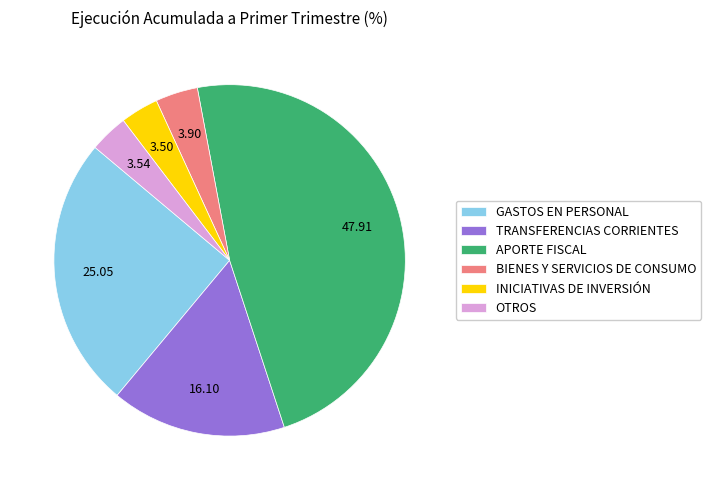

Do OTROS and TRANSFERENCIAS CORRIENTES together represent more than half of the pie?

No